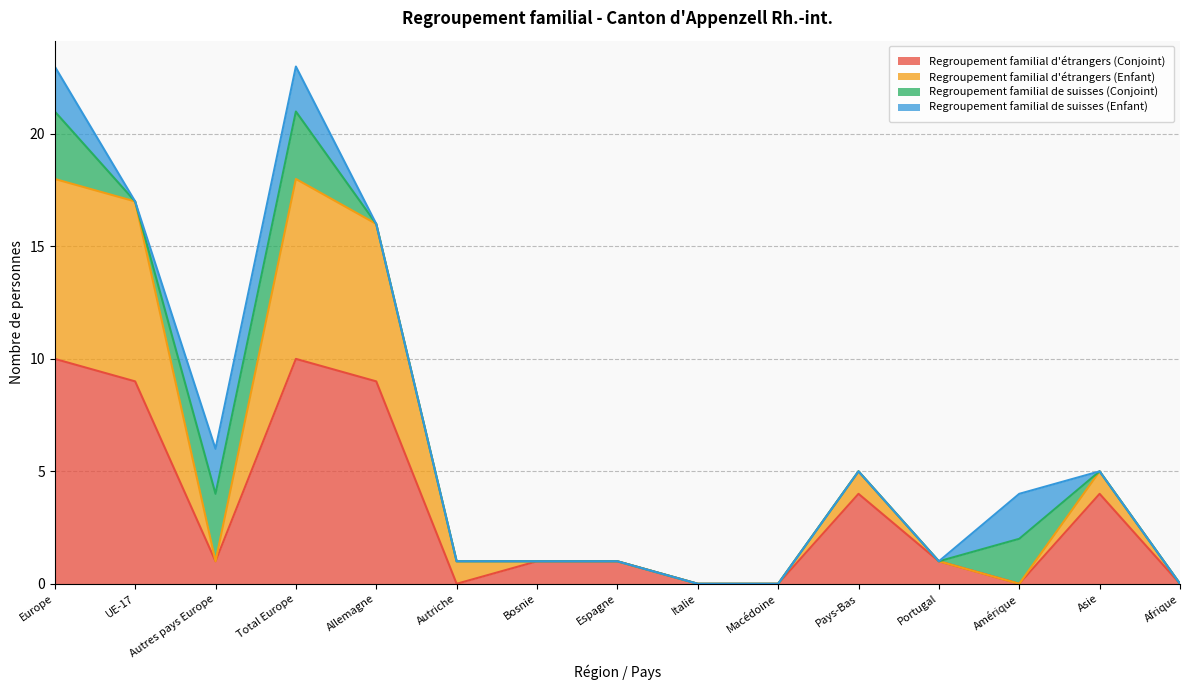

What is the highest value of the Regroupement familial d'étrangers (Conjoint) series?

10